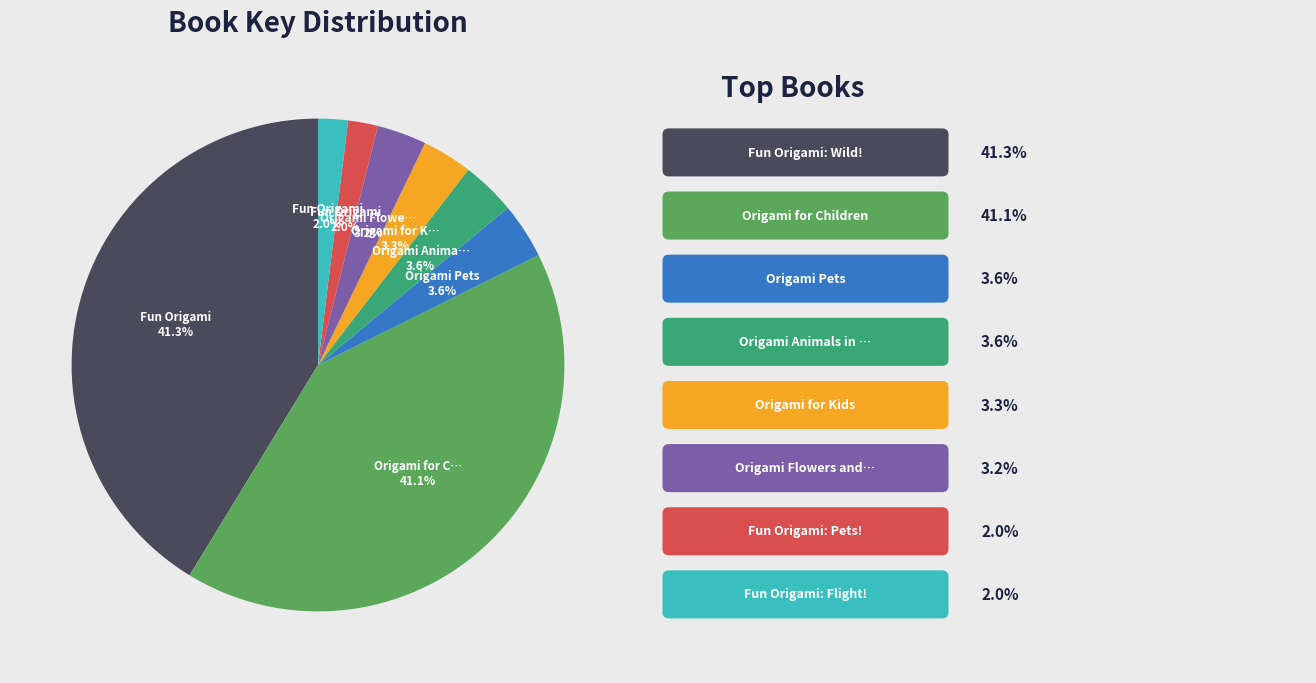

Is there a majority slice in this chart?

No